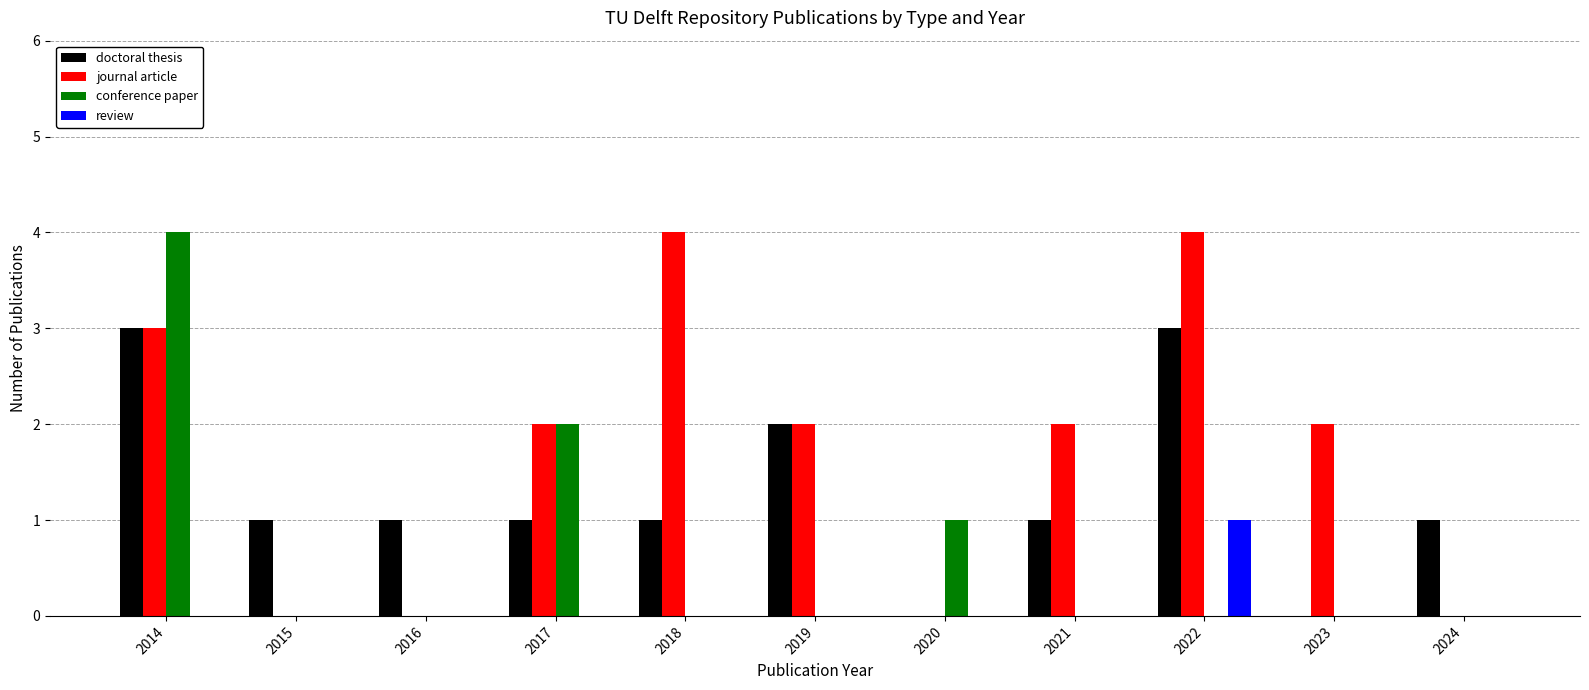

How many distinct data groups are displayed?

4